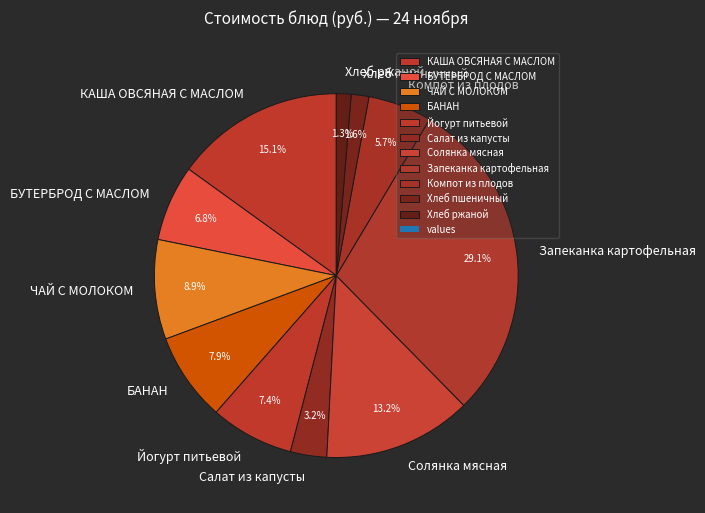

Which has a higher value, БАНАН or Салат из капусты?

БАНАН